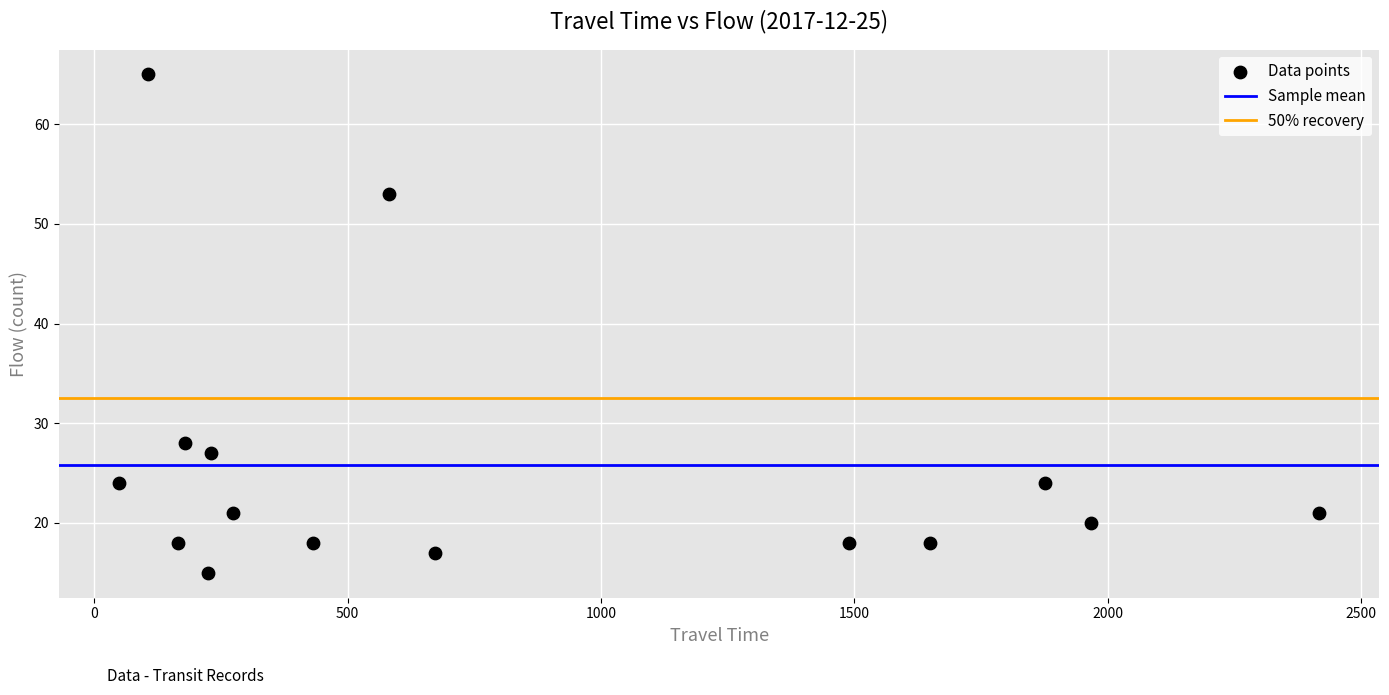

What Y value in the scatter plot is closest to 40?

28